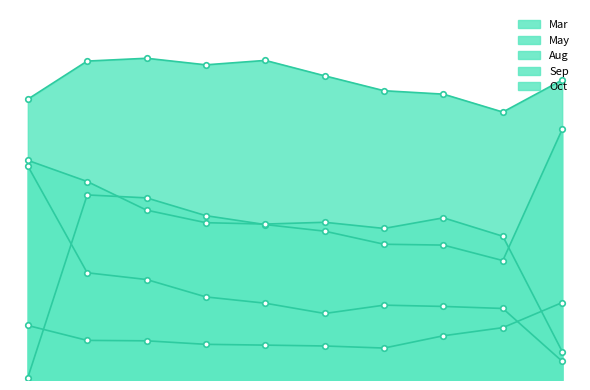

List the labels in order of Oct value, largest first.

pct25, pct45, pct15, pct35, pct55, pct95, pct65, pct75, pct05, pct85